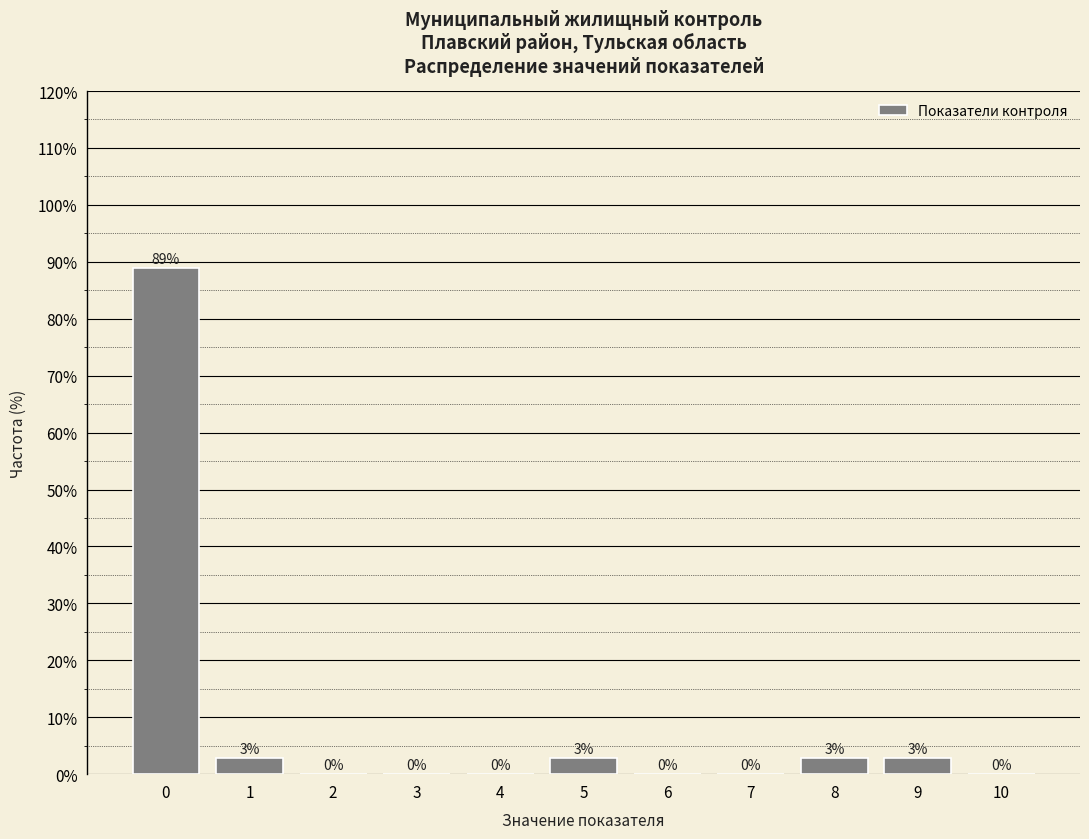

What is the greatest value displayed?

88.9